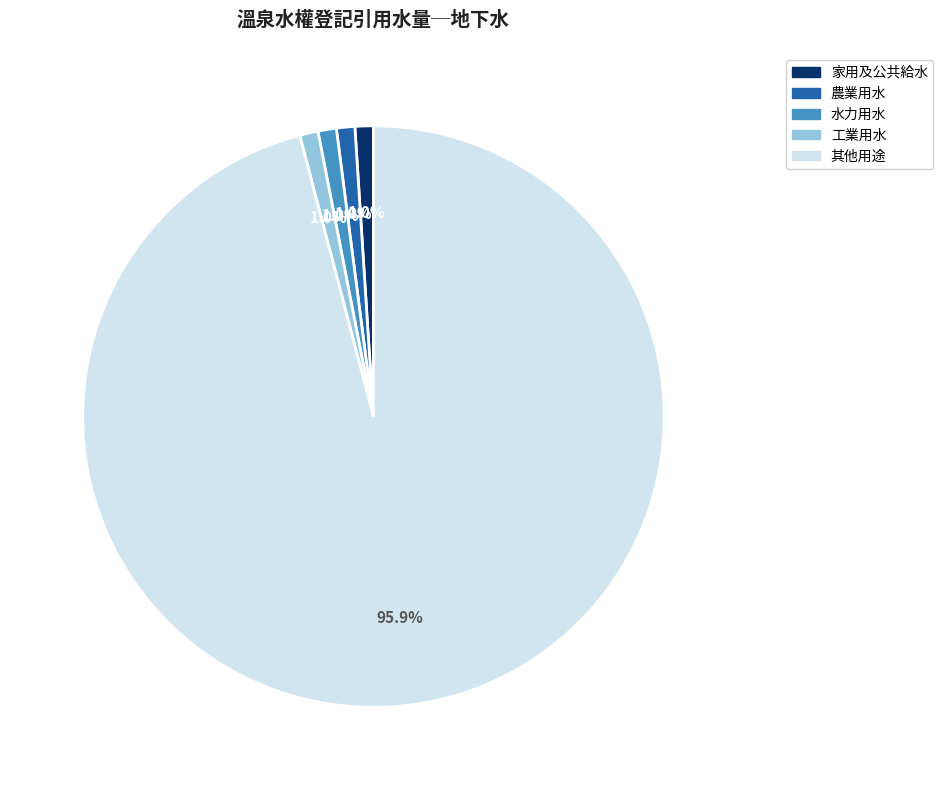

To the nearest percent, what is the difference between the largest and smallest slice percentages?

95%